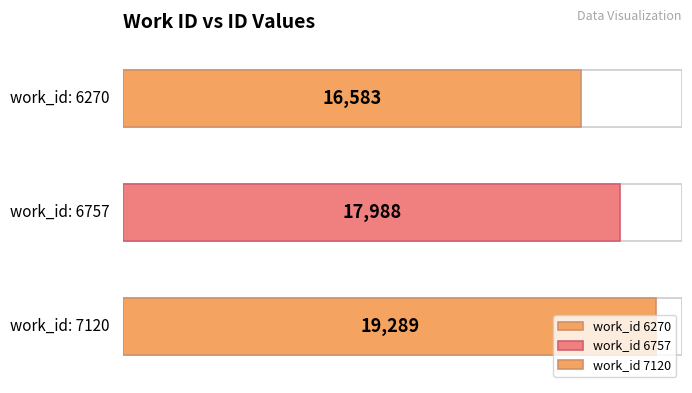

What is the difference between the maximum and minimum values?

2706